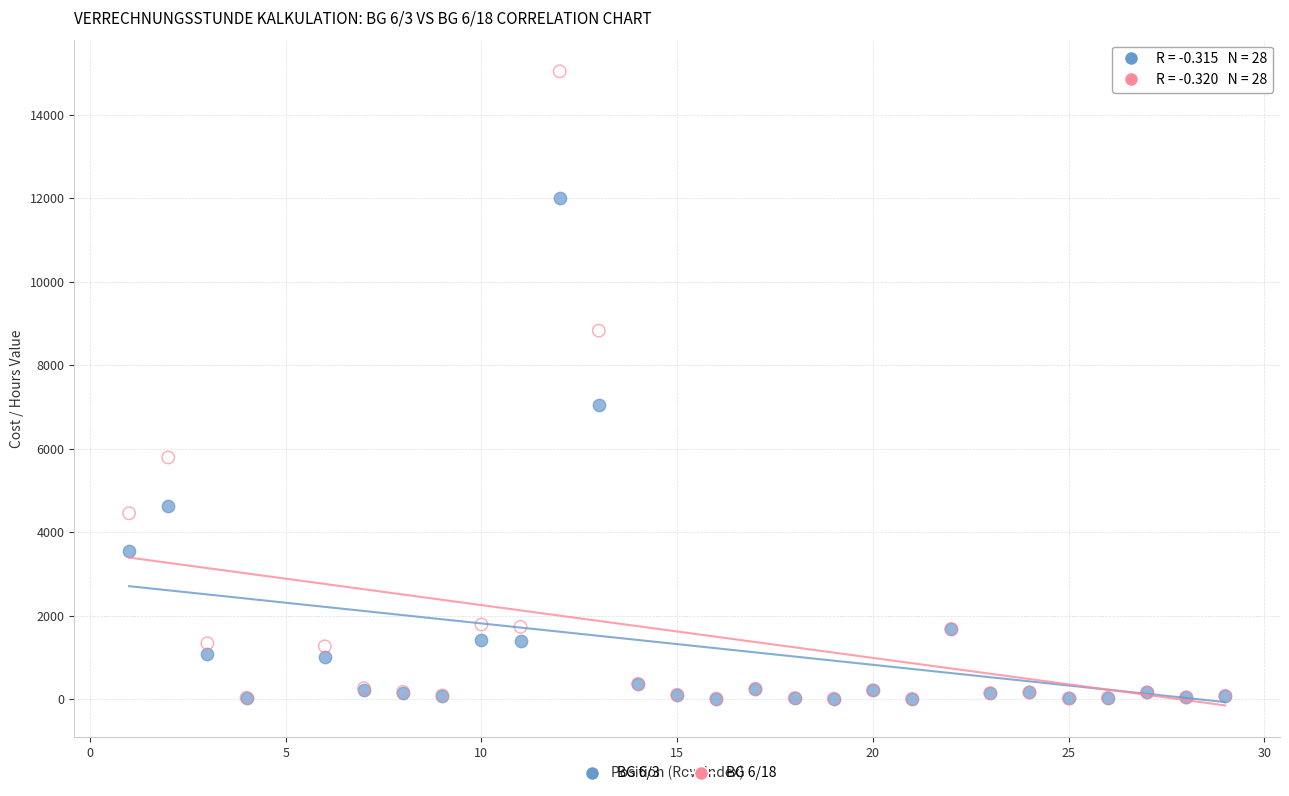

Which series has the widest spread of Y values?

BG 6/18